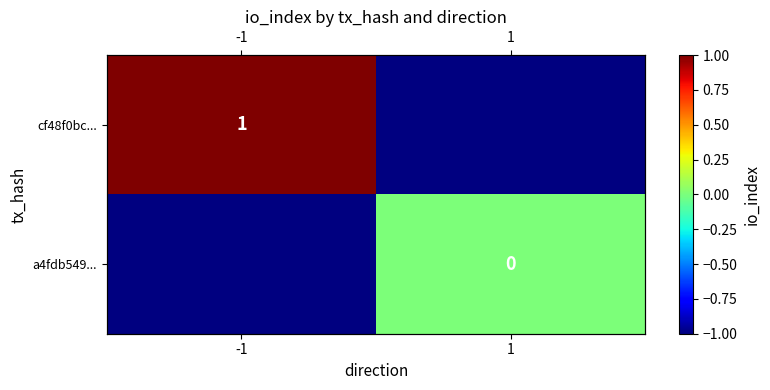

Rank the categories by a4fdb549... value from highest to lowest.

-1, 1